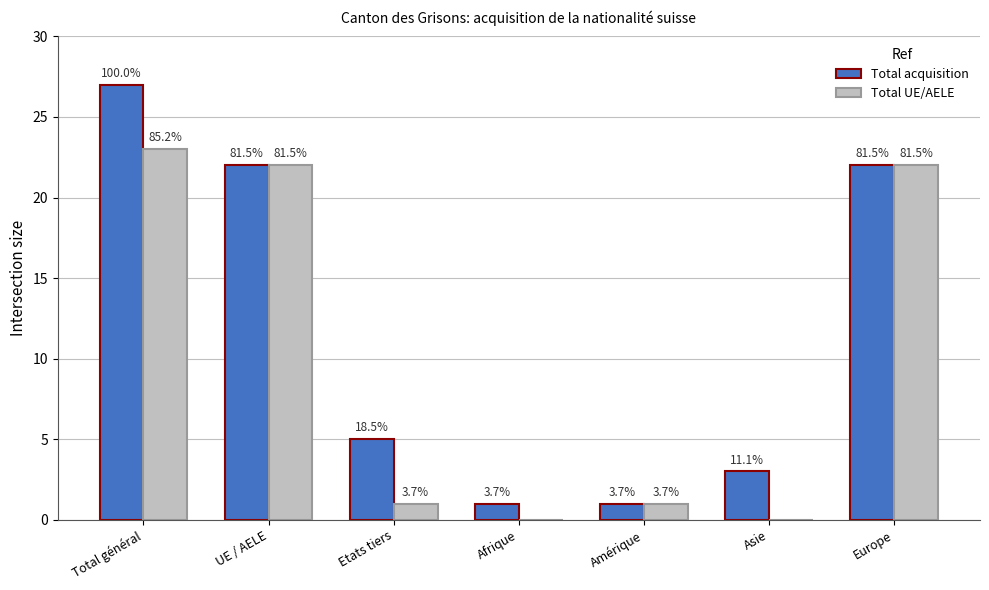

What are all the series names shown in the legend?

Total acquisition, Total UE/AELE